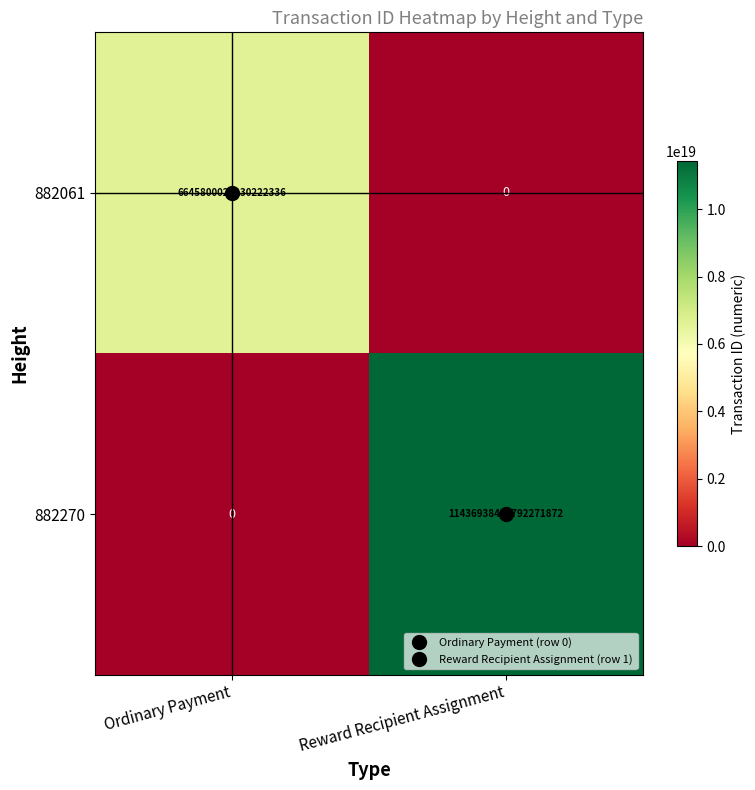

At Ordinary Payment, list the series in order from largest to smallest.

882061, 882270